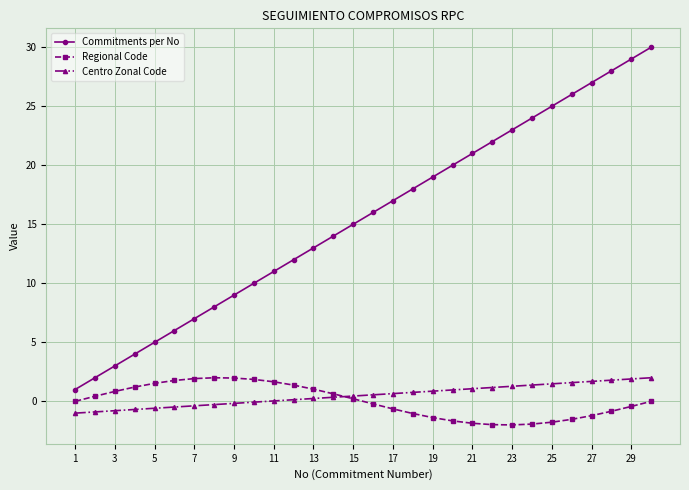

Which series has the largest range (max minus min)?

Commitments per No